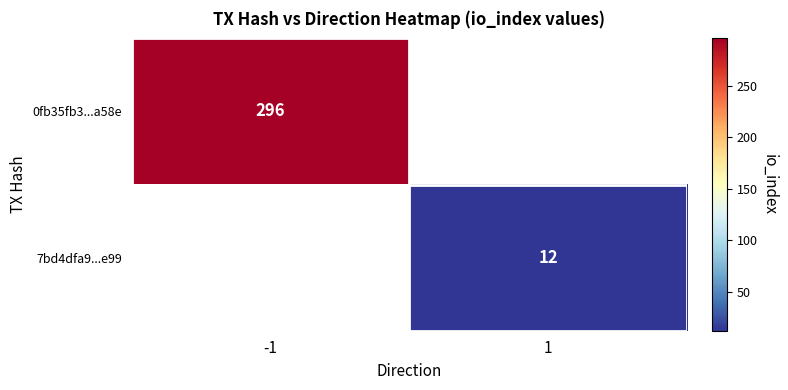

Is it true that 7bd4dfa9...e99 equals 12 at 1?

True